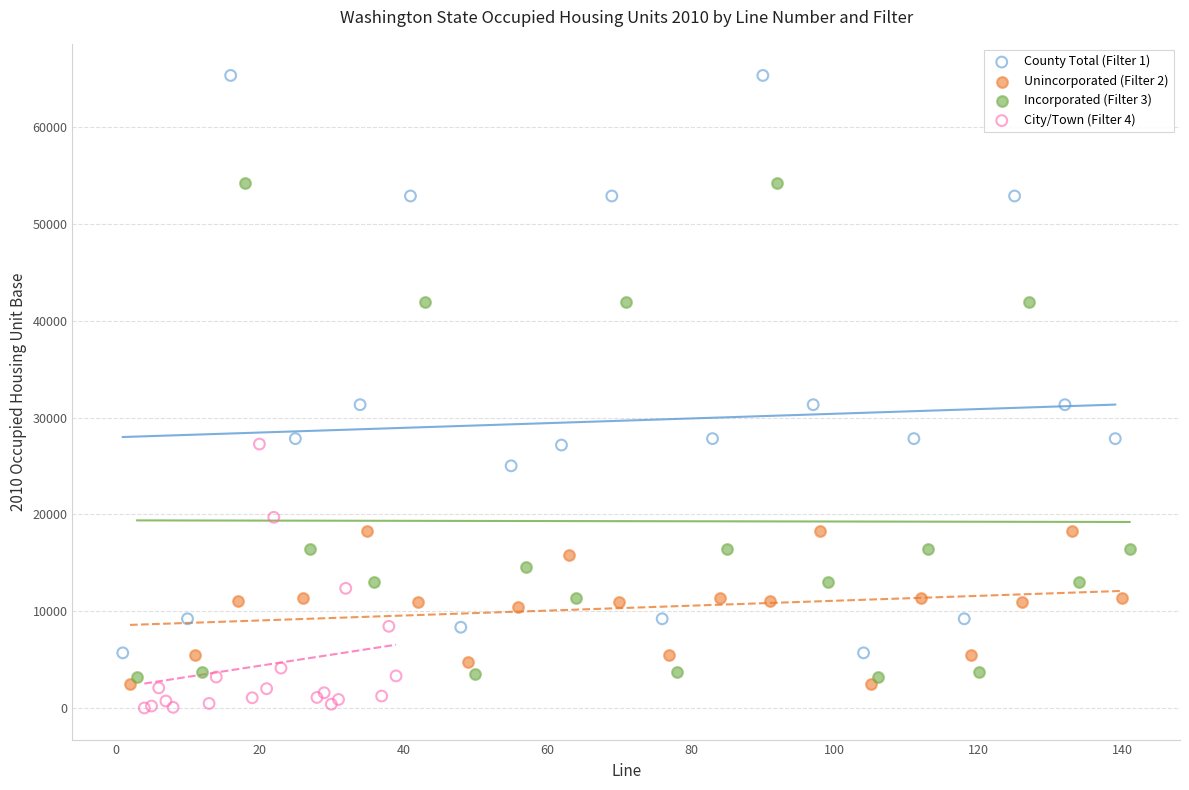

Which series reaches the minimum Y coordinate?

City/Town (Filter 4)